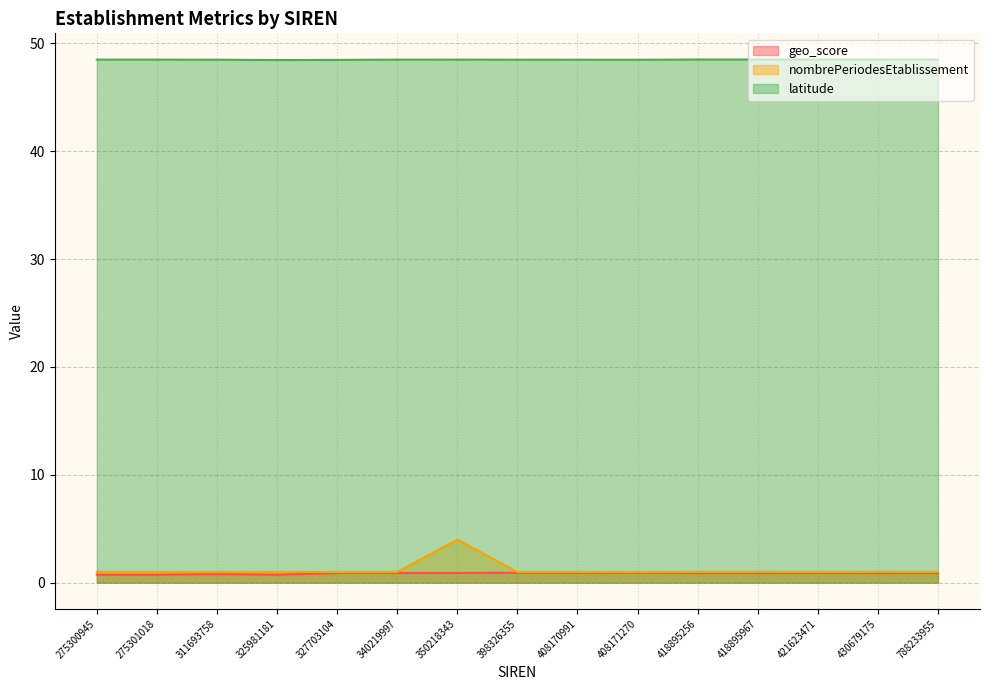

Which series has the largest total across all categories?

latitude